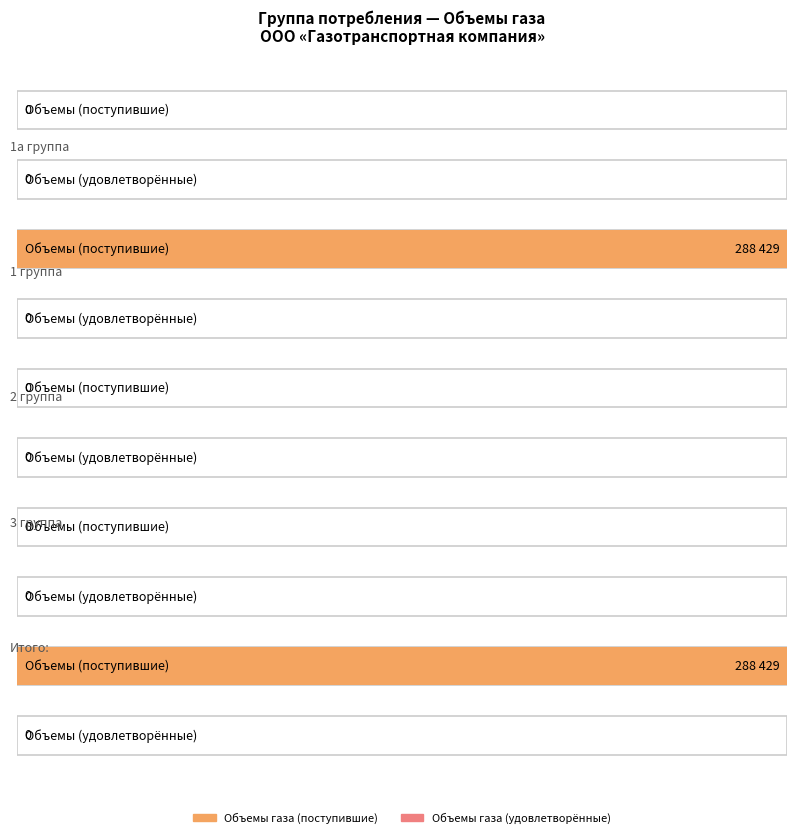

At which label does Объемы газа (удовлетворённые) reach its peak?

1а группа